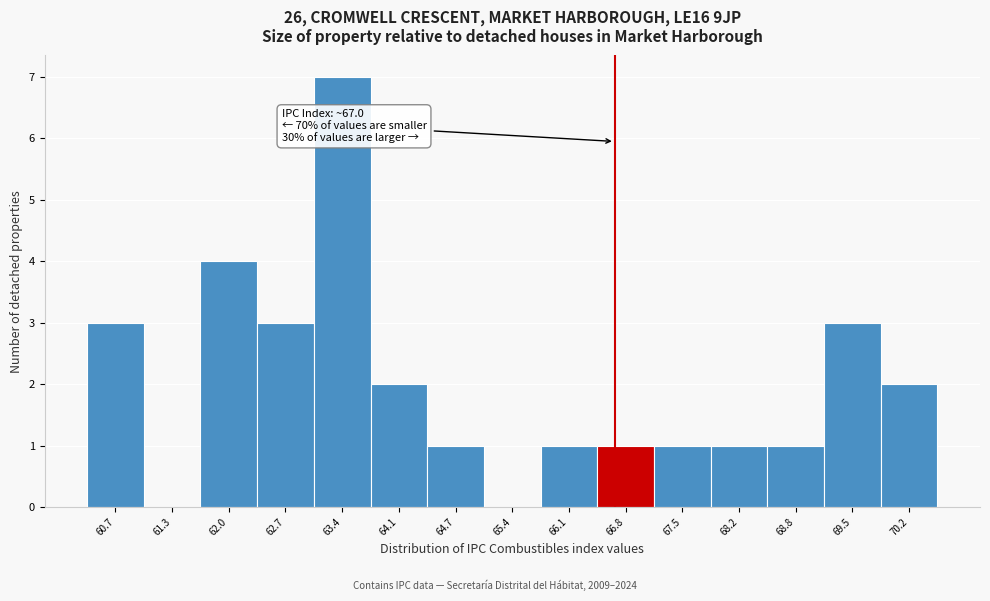

Reading right to left, what are all the values shown in this chart?

70.2=2	69.5=3	68.8=1	68.2=1	67.5=1	66.8=1	66.1=1	65.4=0	64.7=1	64.1=2	63.4=7	62.7=3	62.0=4	61.3=0	60.7=3